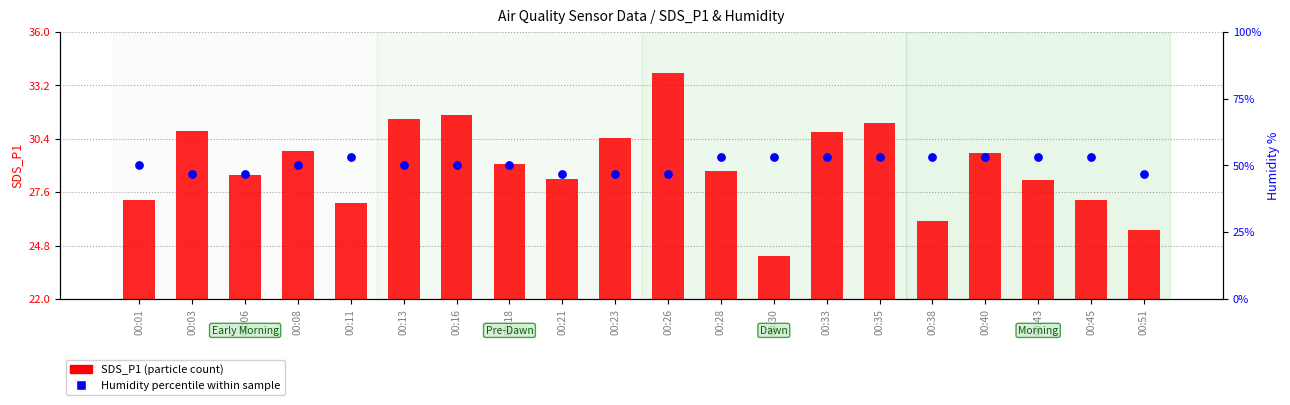

Is the value of Humidity percentile within sample at 00:18 greater than the value of SDS_P1 (particle count) at 00:45?

Yes